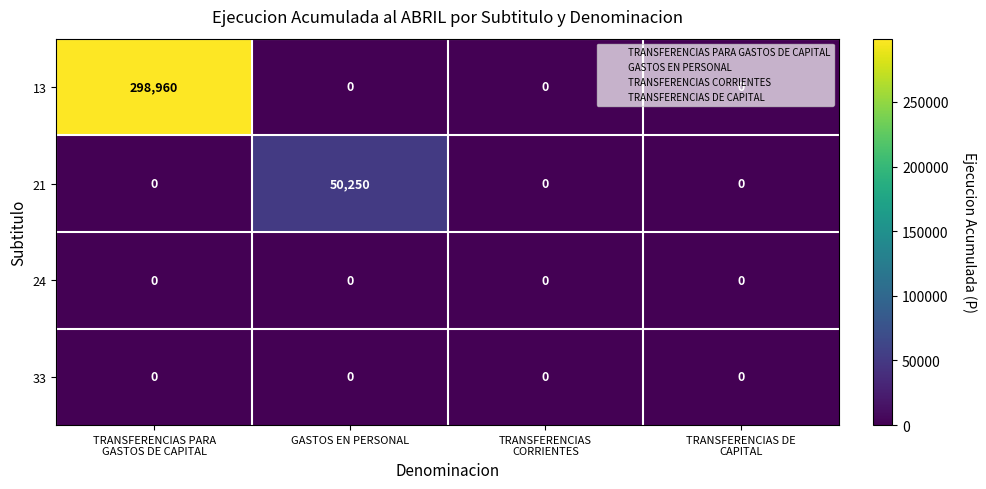

What is the greatest value displayed?

298960